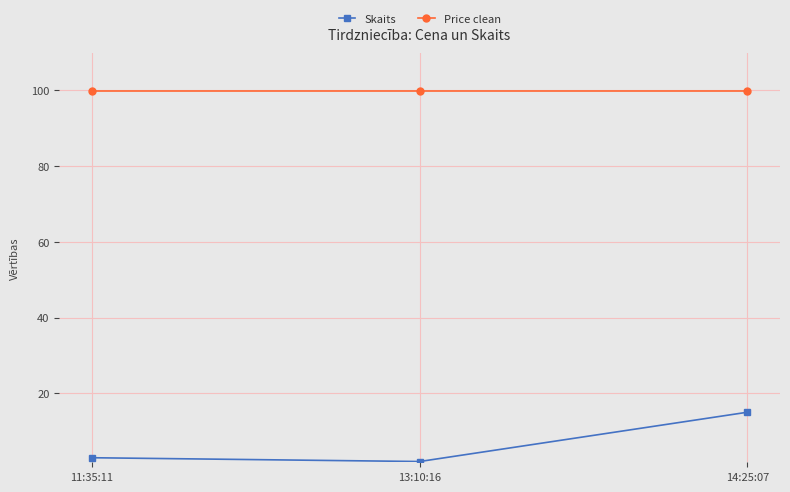

What is the lowest value of the Price clean series?

99.9